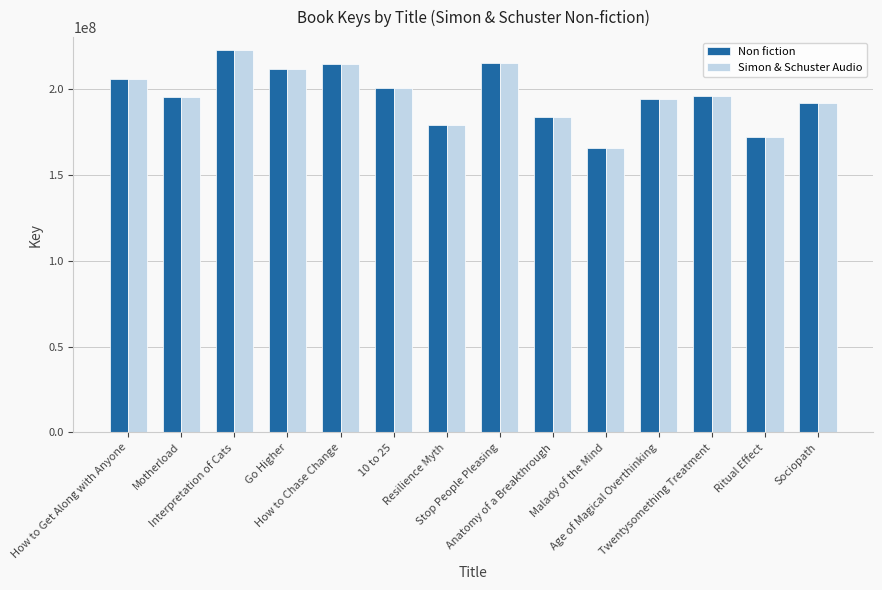

What is the label of the 9th bar from the left?

Anatomy of a Breakthrough